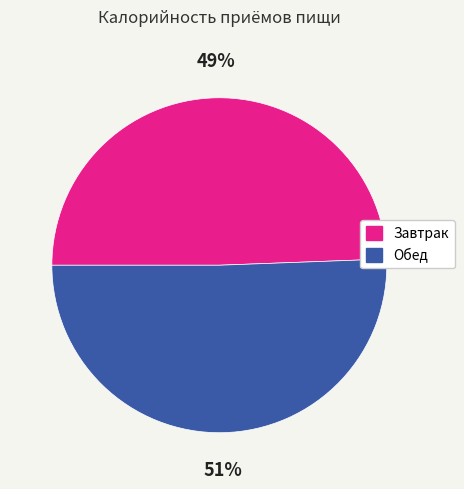

True or false: Обед accounts for 51% of the total.

True